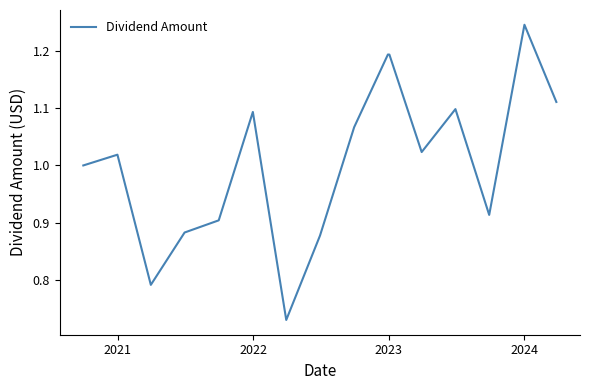

How many lines are shown in the chart?

1